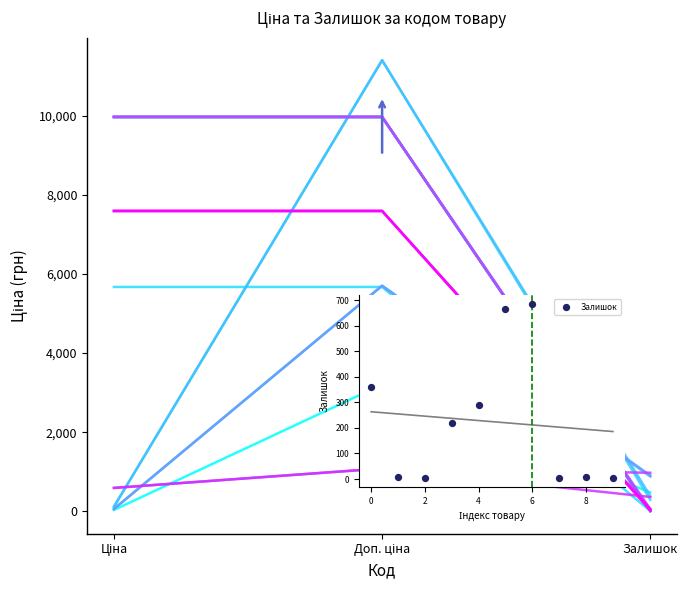

Which has a higher value, 8 or 9?

8